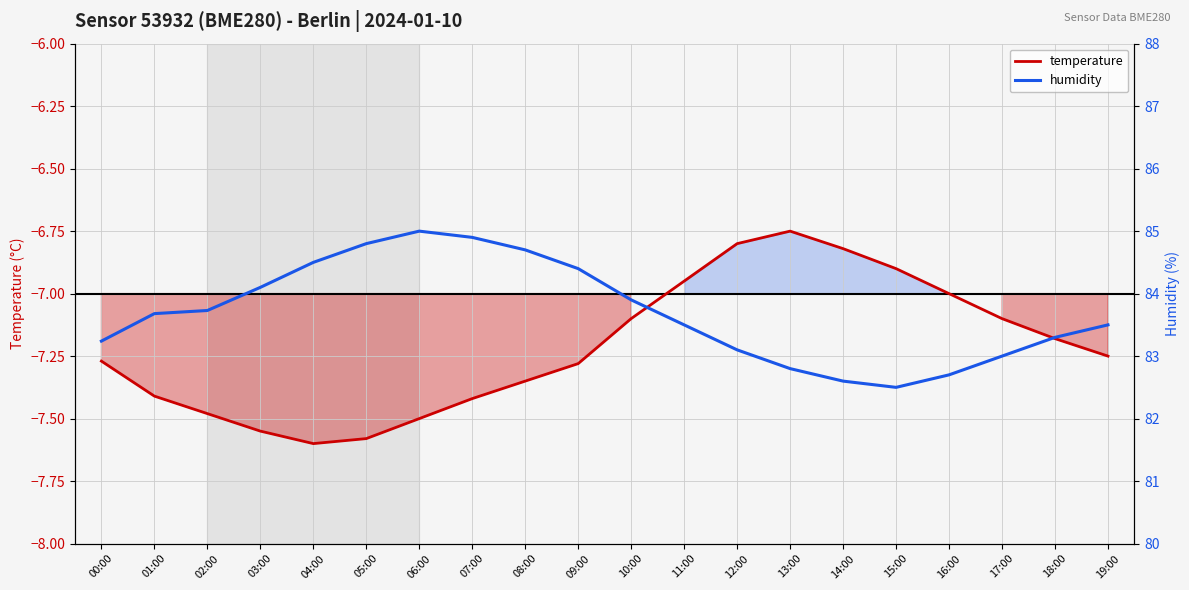

Reading left to right, transcribe all the data shown in this chart.

temperature: -7.3	-7.4	-7.5	-7.5	-7.6	-7.6	-7.5	-7.4	-7.3	-7.3	-7.1	-7.0	-6.8	-6.8	-6.8	-6.9	-7.0	-7.1	-7.2	-7.2
humidity: 83.2	83.7	83.7	84.1	84.5	84.8	85.0	84.9	84.7	84.4	83.9	83.5	83.1	82.8	82.6	82.5	82.7	83.0	83.3	83.5